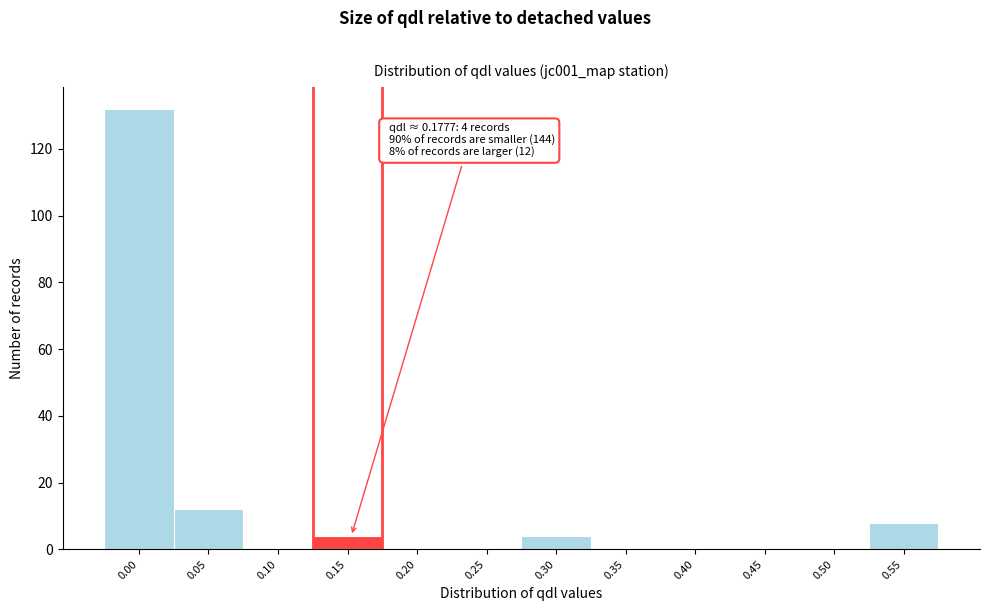

Reading right to left, extract all data points from this chart.

0.55=8	0.50=0	0.45=0	0.40=0	0.35=0	0.30=4	0.25=0	0.20=0	0.15=4	0.10=0	0.05=12	0.00=132